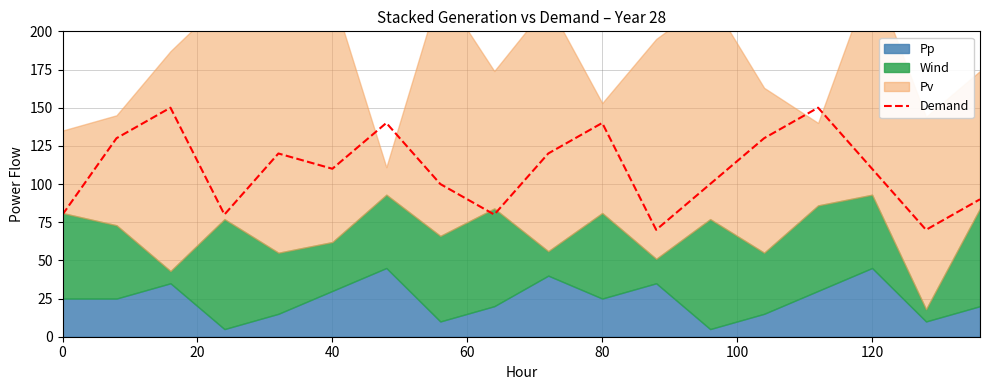

The Demand series shows 30 at 80. True or false?

False